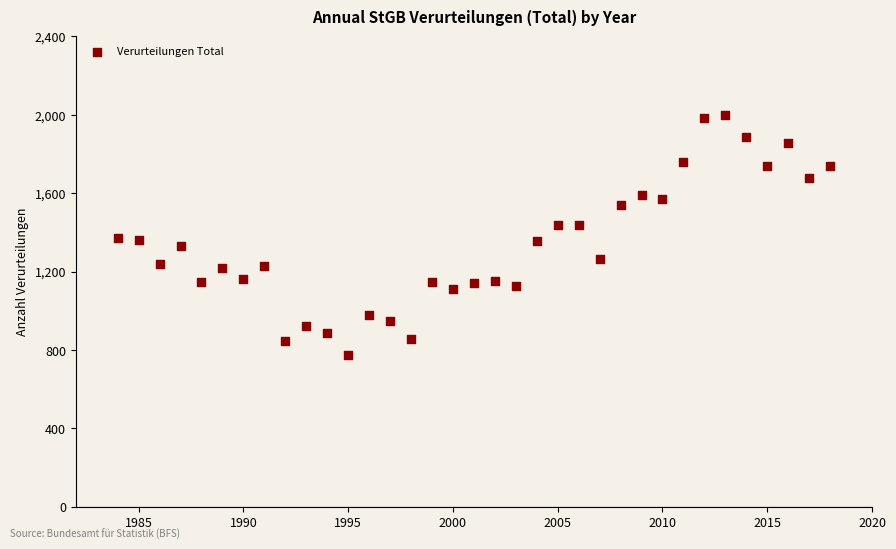

What is the range of X values (max minus min)?

34